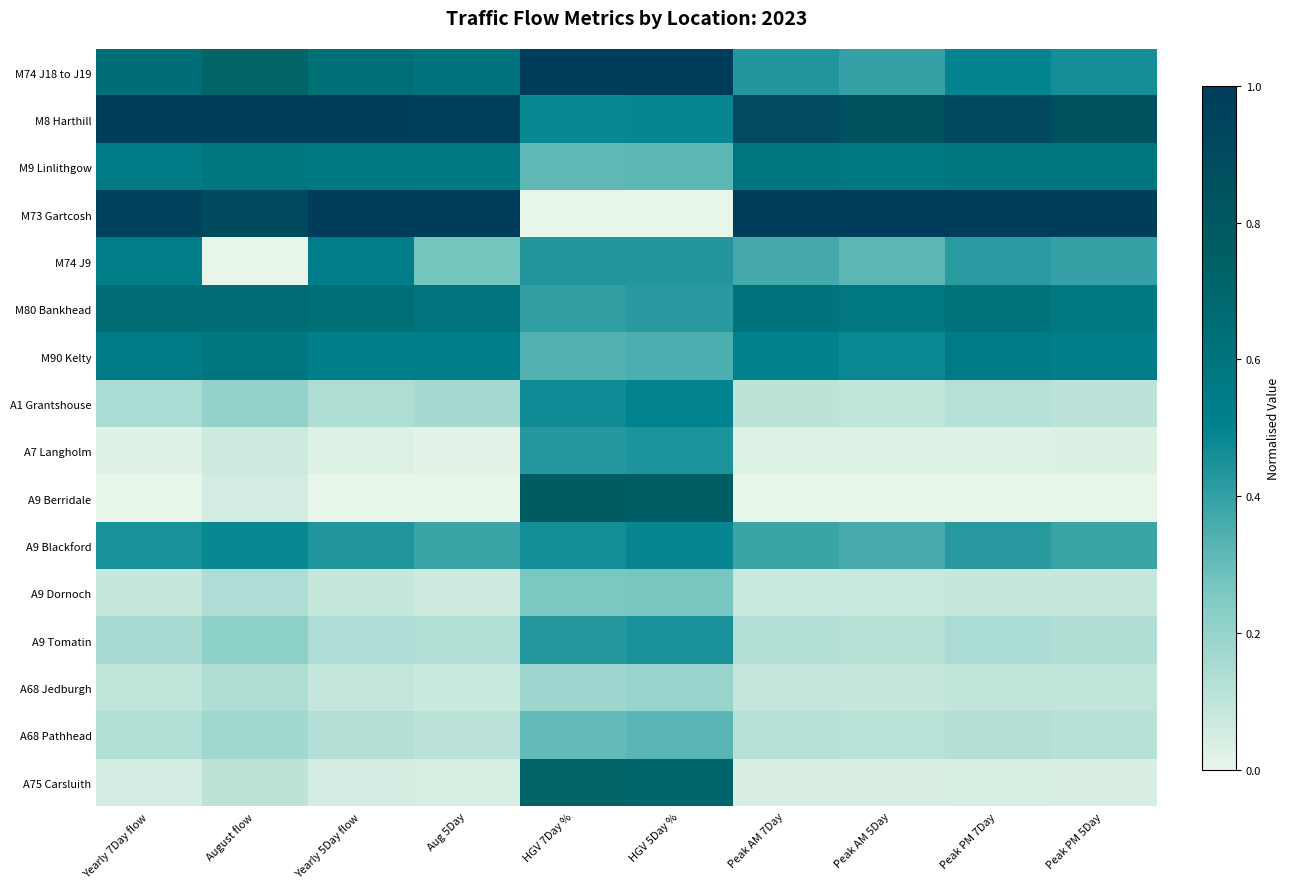

Count the number of data series in this chart.

16